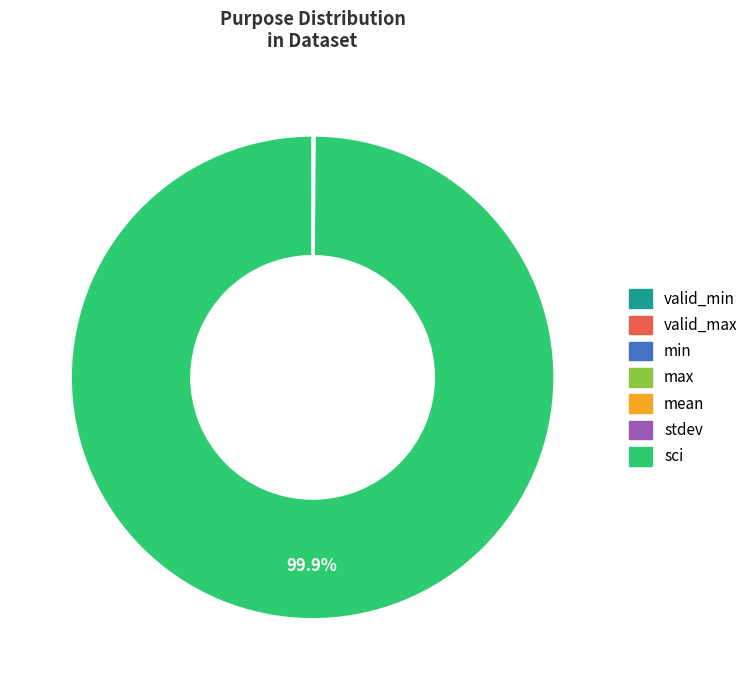

What is the majority slice?

sci